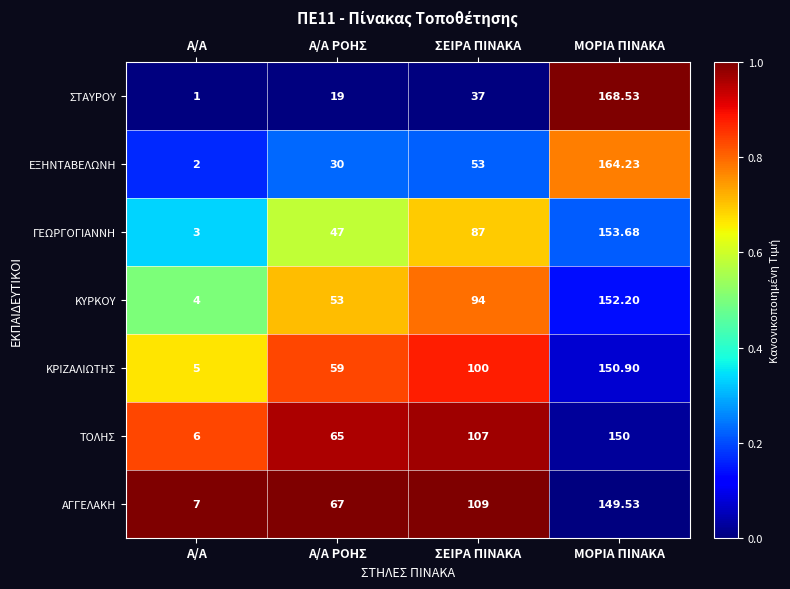

At which label is ΓΕΩΡΓΟΓΙΑΝΝΗ closest to 78?

ΣΕΙΡΑ ΠΙΝΑΚΑ